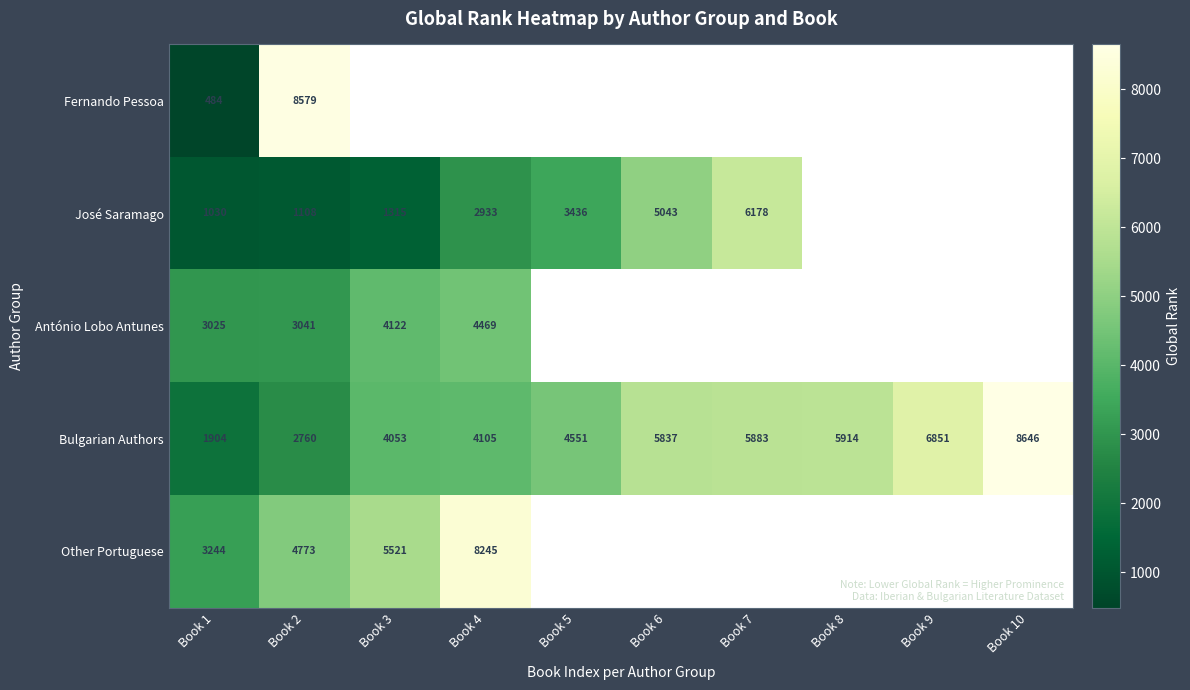

Read the Bulgarian Authors value at Book 6.

5837